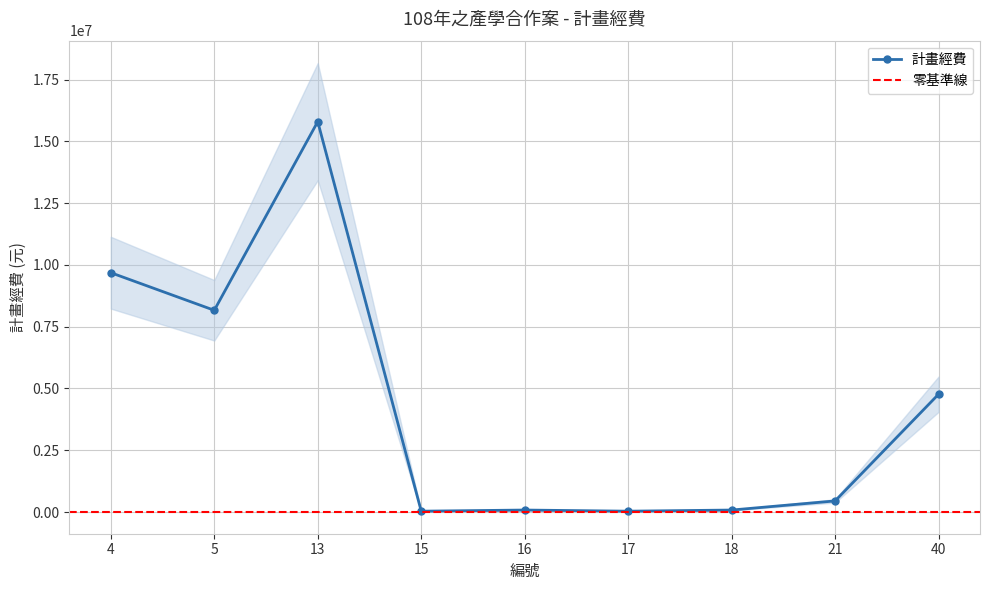

What is the change in value from 5 to 21?

-7715280